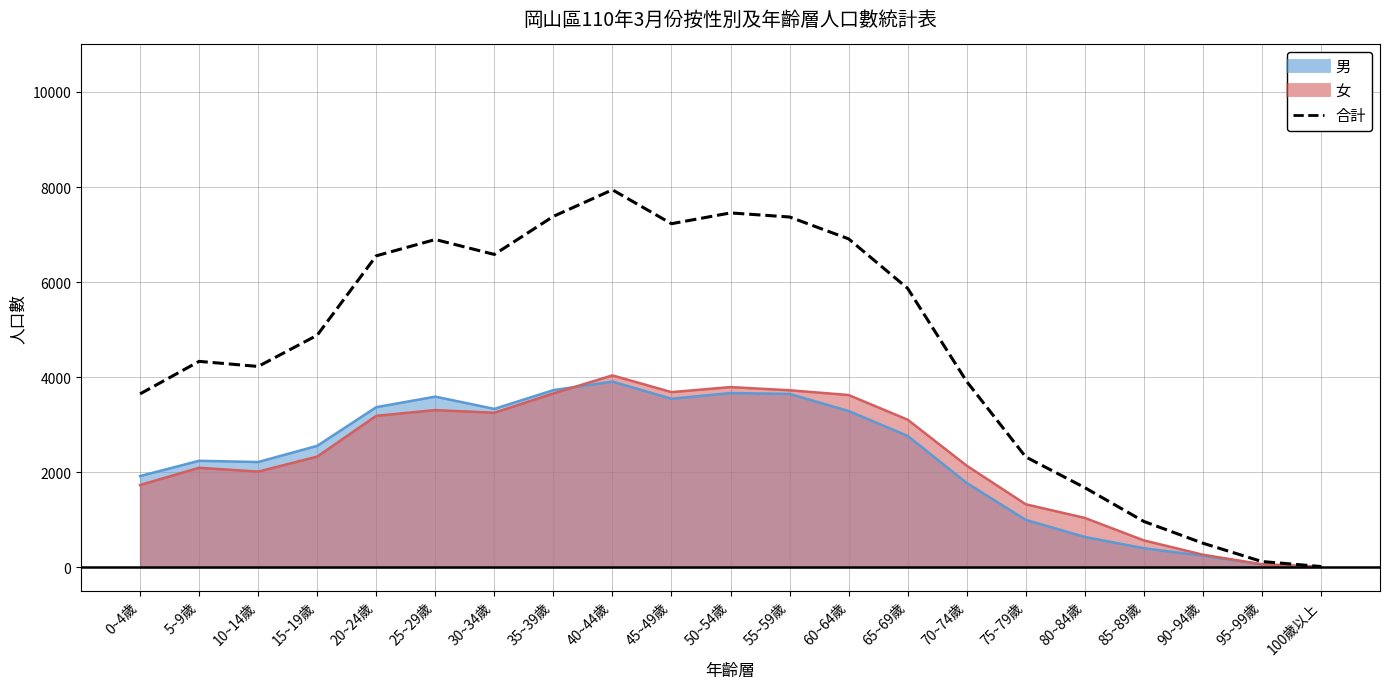

Approximately how many times larger is the value at 30~34歲 compared to 20~24歲?

1.0